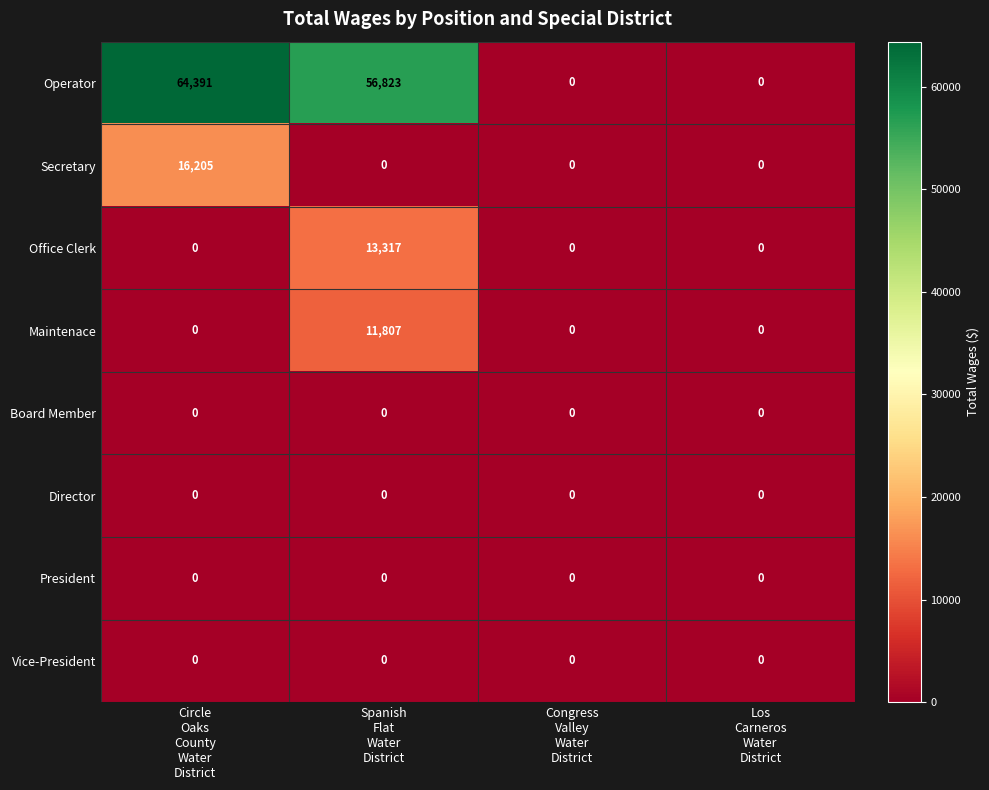

Which series has the largest total across all categories?

Operator